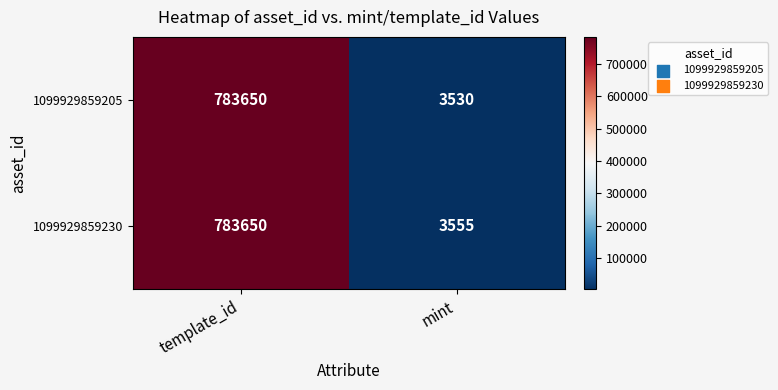

List the series in order of their overall mean, lowest first.

1099929859205, 1099929859230